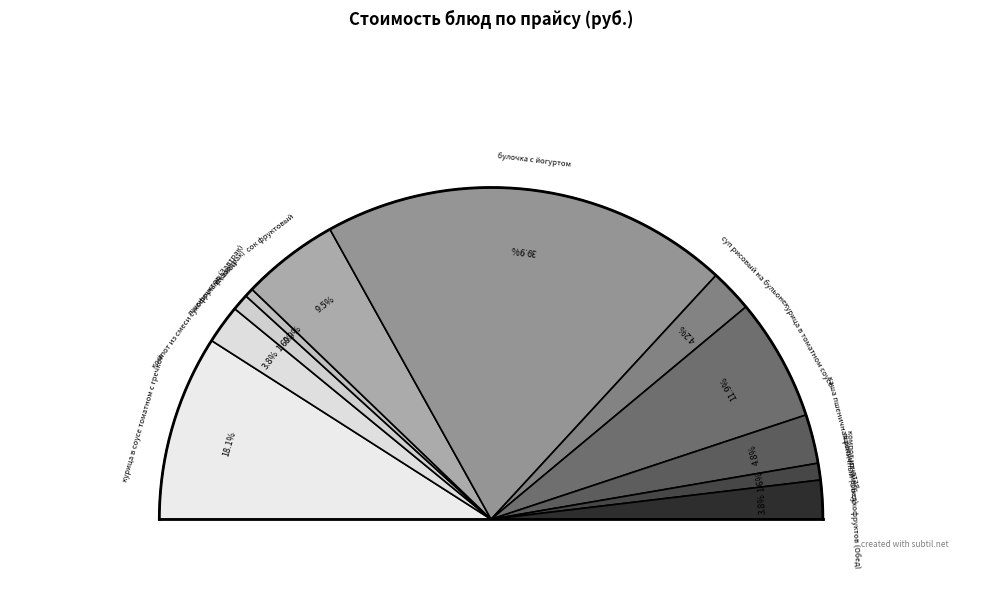

True or false: каша пшеничная рассыпчатая accounts for 1% of the total.

False